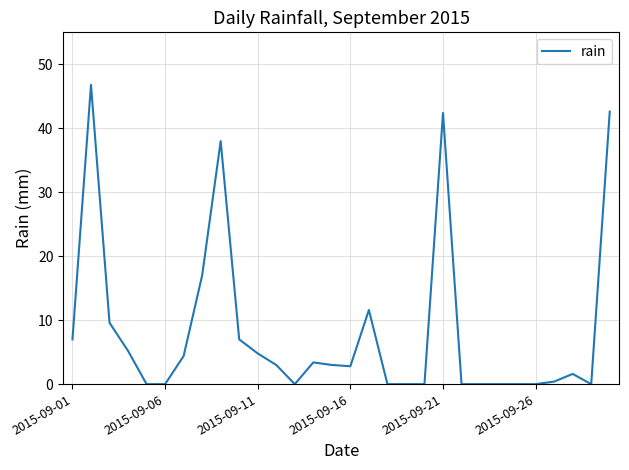

What is the greatest value displayed?

46.8